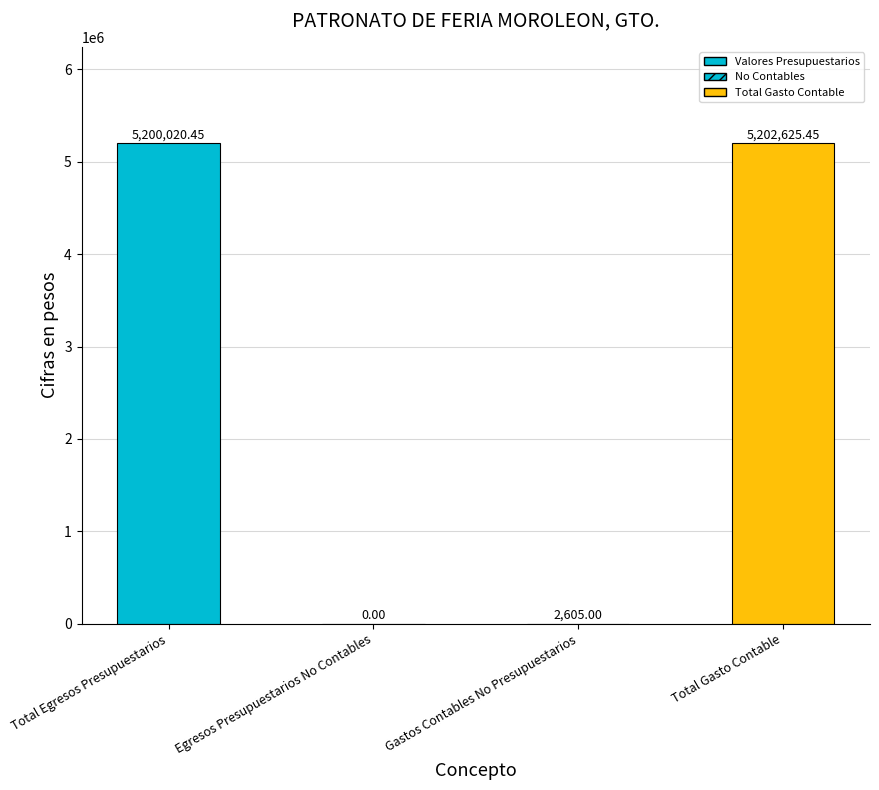

Reading right to left, extract all data points from this chart.

5202625.5	2605.0	0.0	5200020.5